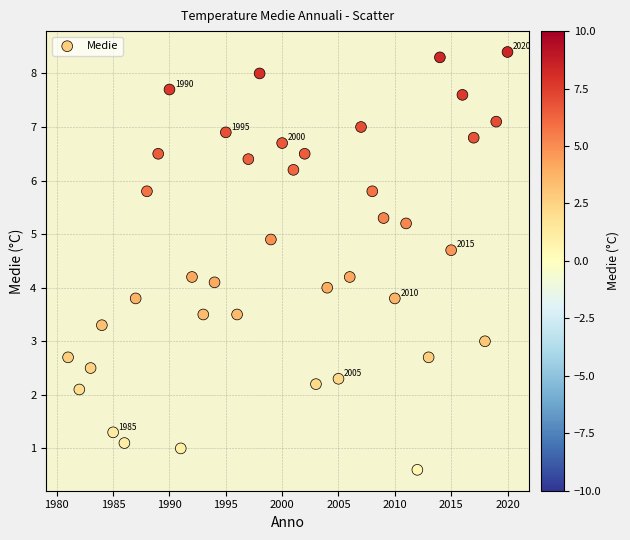

What is the range of X values (max minus min)?

39.0